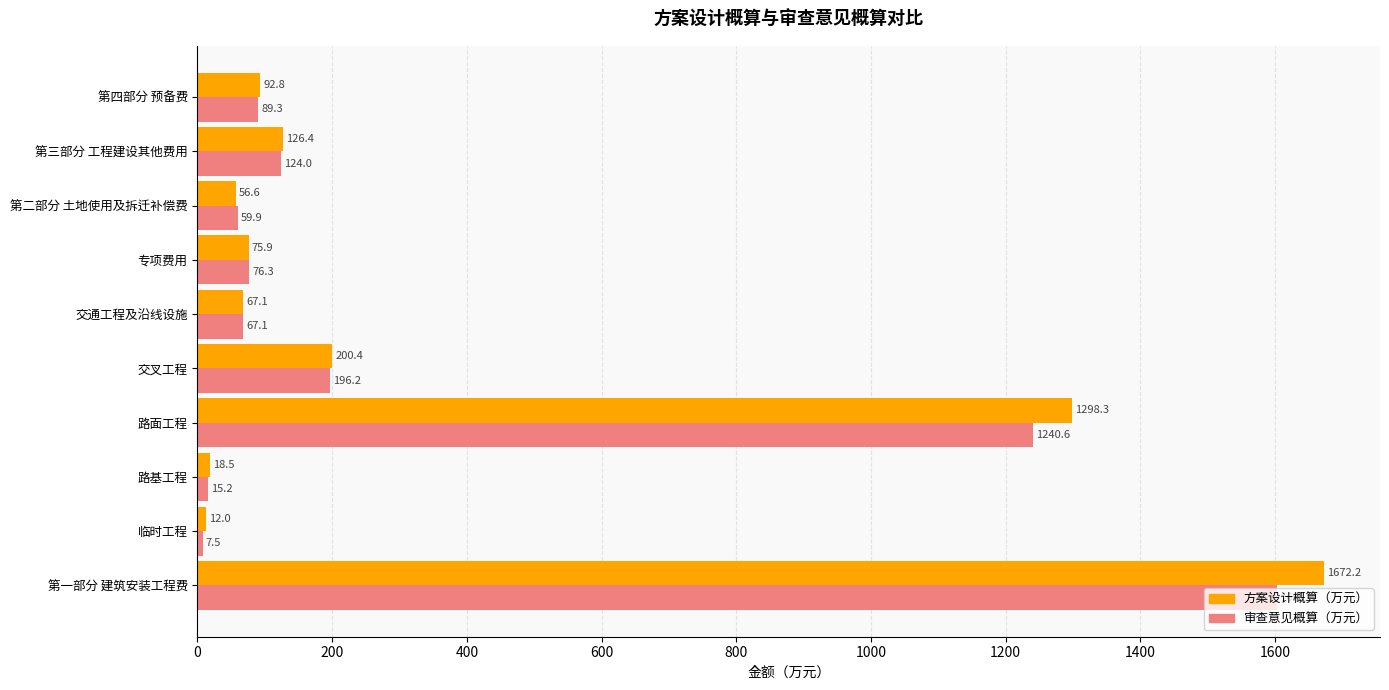

What is the difference between the second highest and second lowest values in the 审查意见概算（万元） series?

1225.4